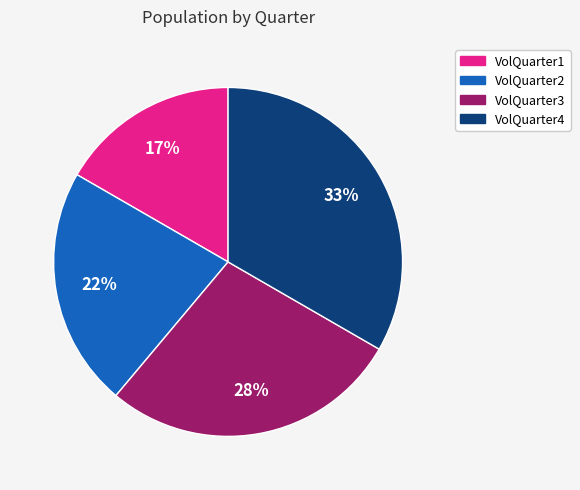

To the nearest percent, what is the average slice percentage?

25%